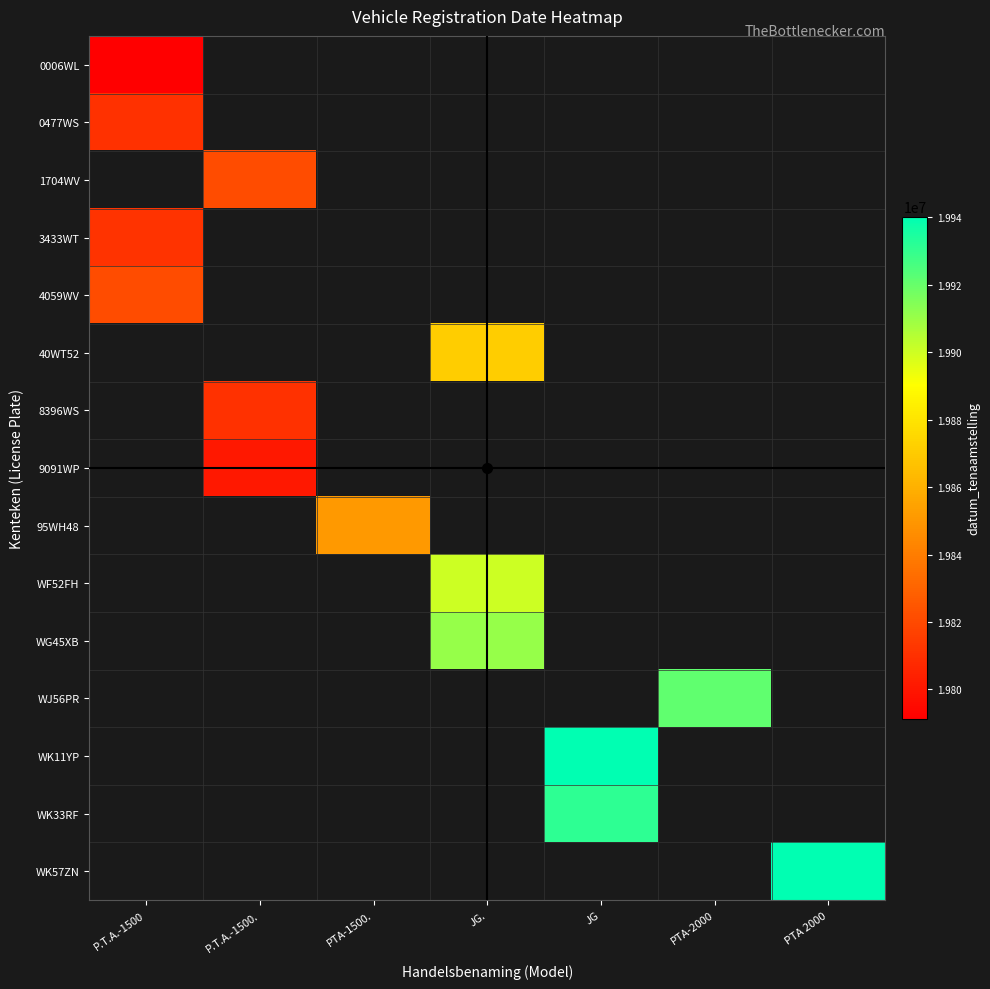

At which label is 3433WT closest to 19811204?

P.T.A.-1500